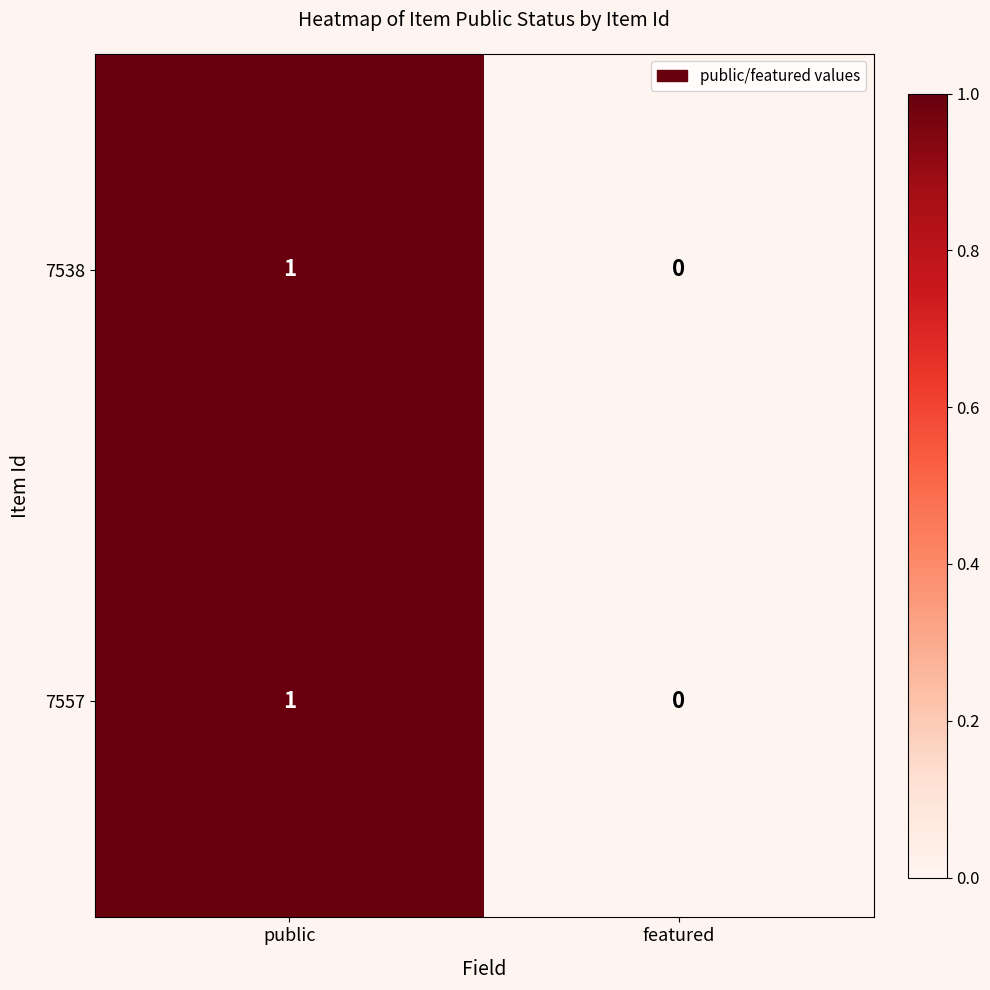

Reading left to right, what are all the values shown in this chart?

7538: 1	0
7557: 1	0